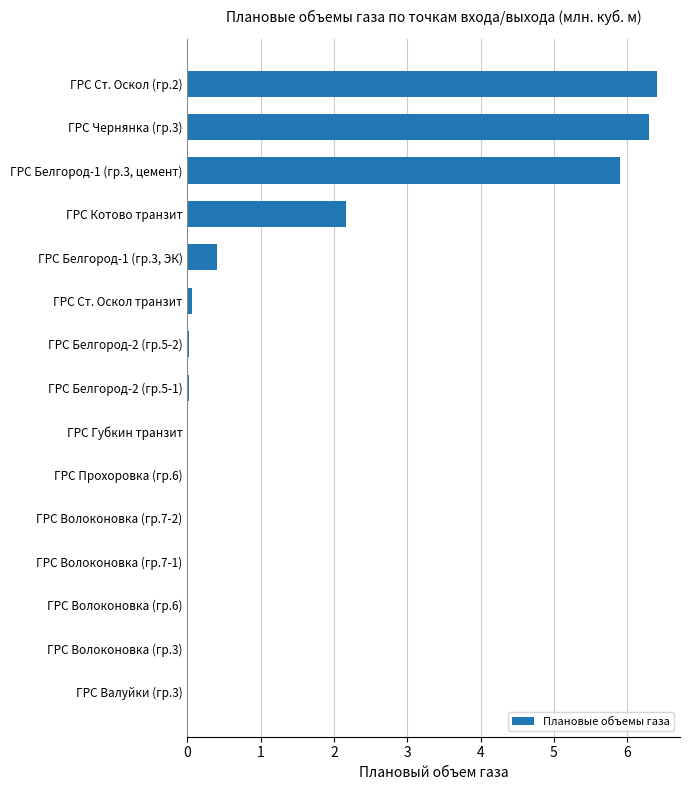

At which label is the value closest to 3?

ГРС Котово транзит